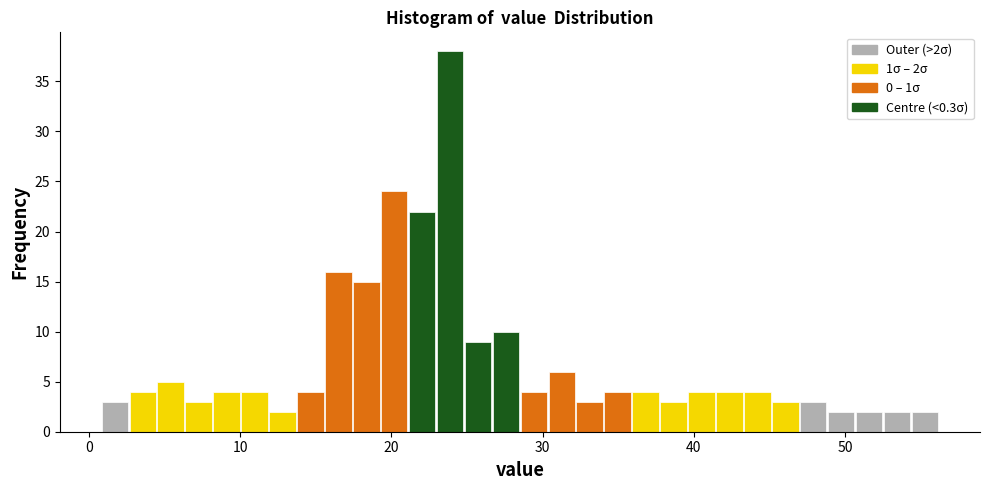

Read against the x-axis, roughly where is the centre of the tallest bar?

24